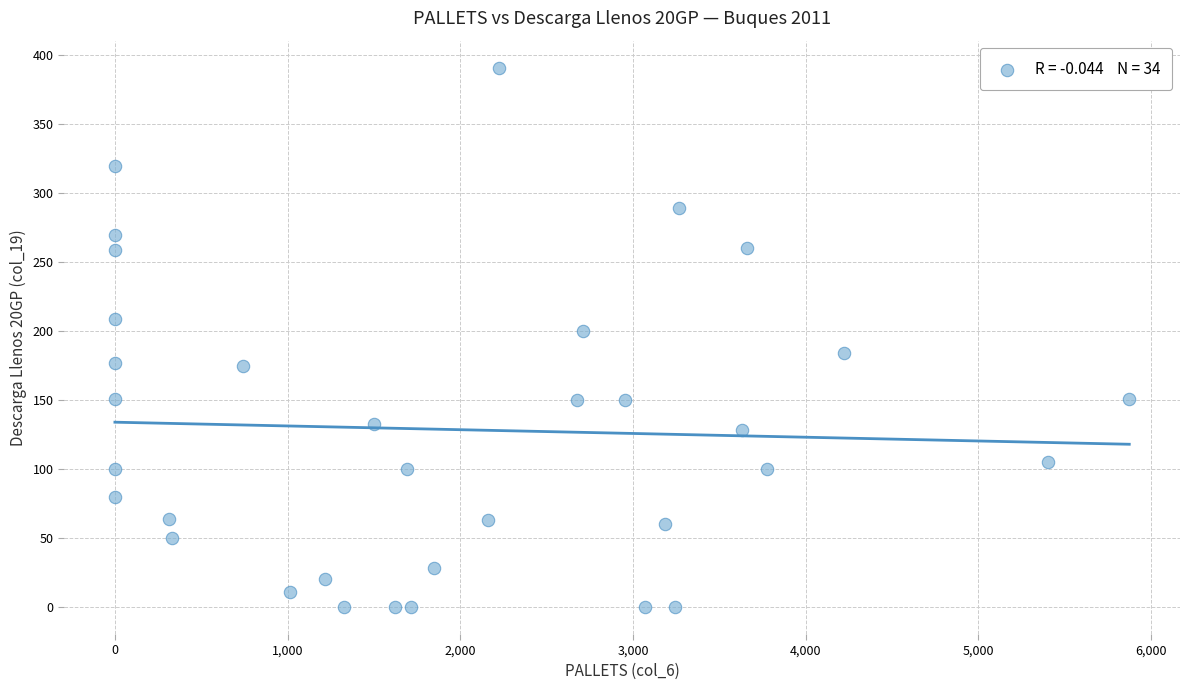

What is the range of Y values (max minus min)?

391